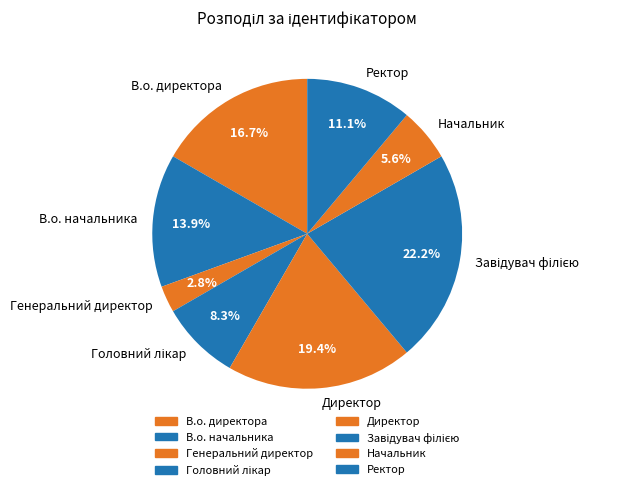

Is there any slice that represents more than half of the pie?

No